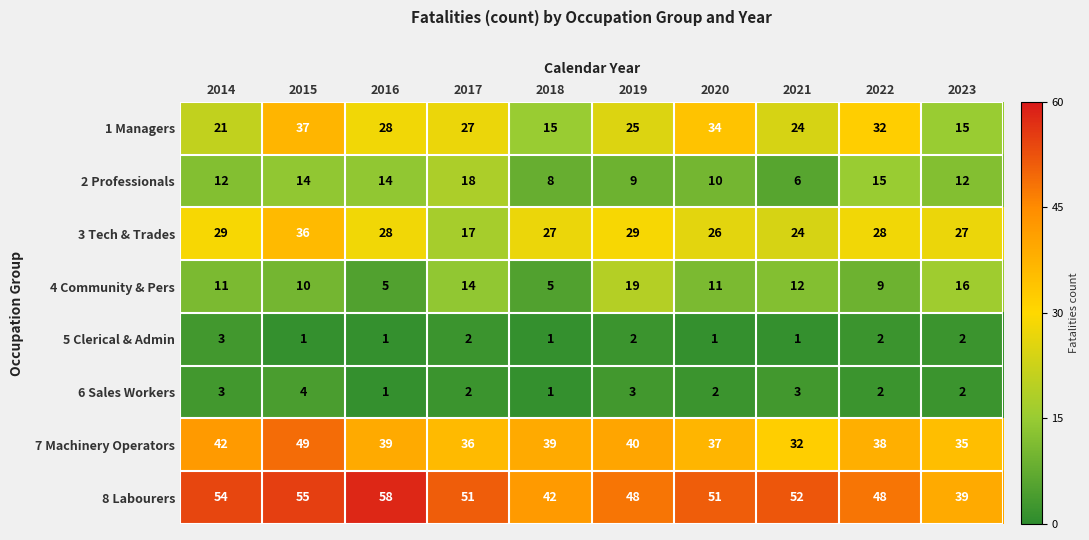

What is the total value across all series at 2014?

175